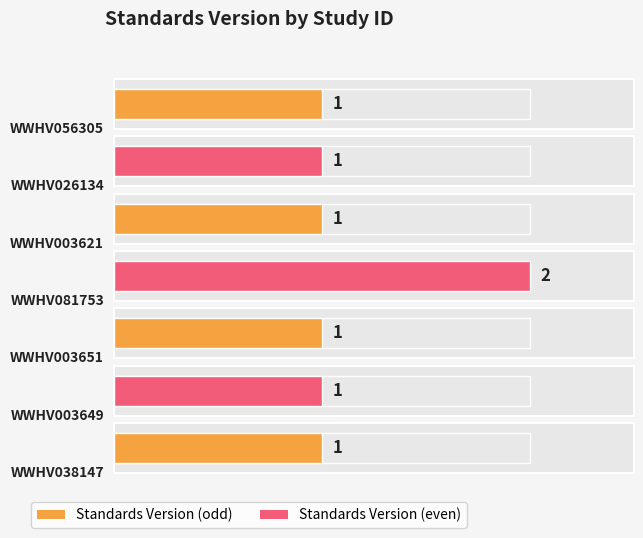

Between WWHV081753 and WWHV003649, which is larger?

WWHV081753